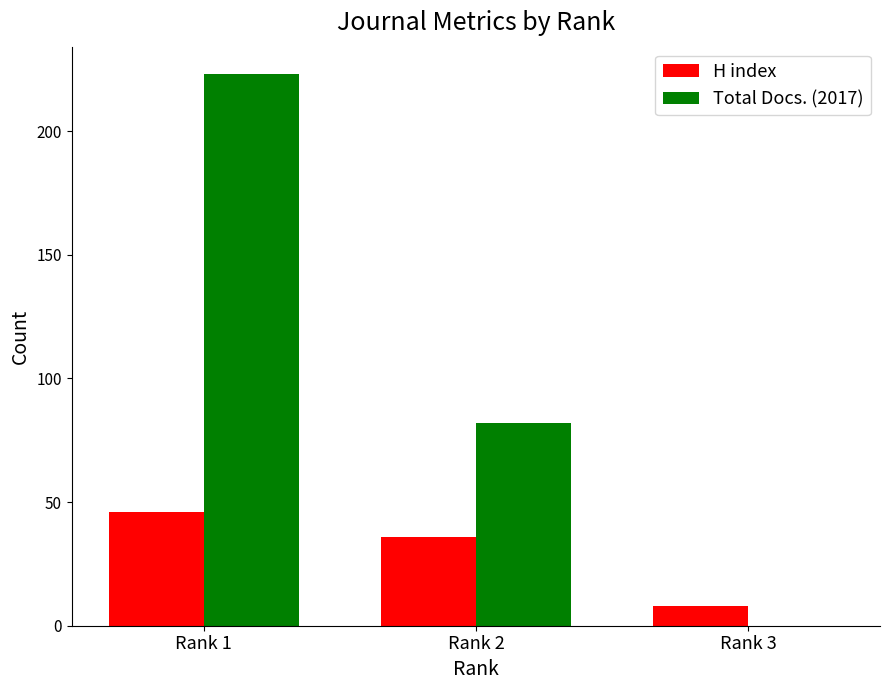

At which category is the sum across all series the highest?

Rank 1